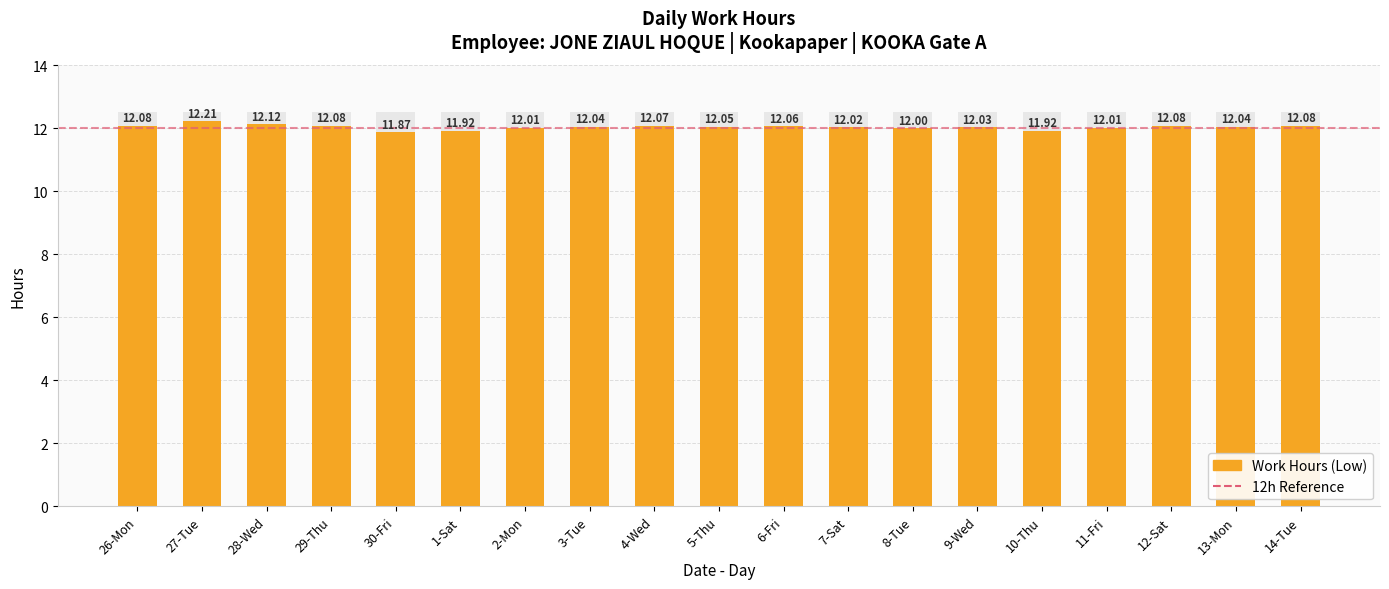

The chart shows a value of 5.5 at 27-Tue. True or false?

False